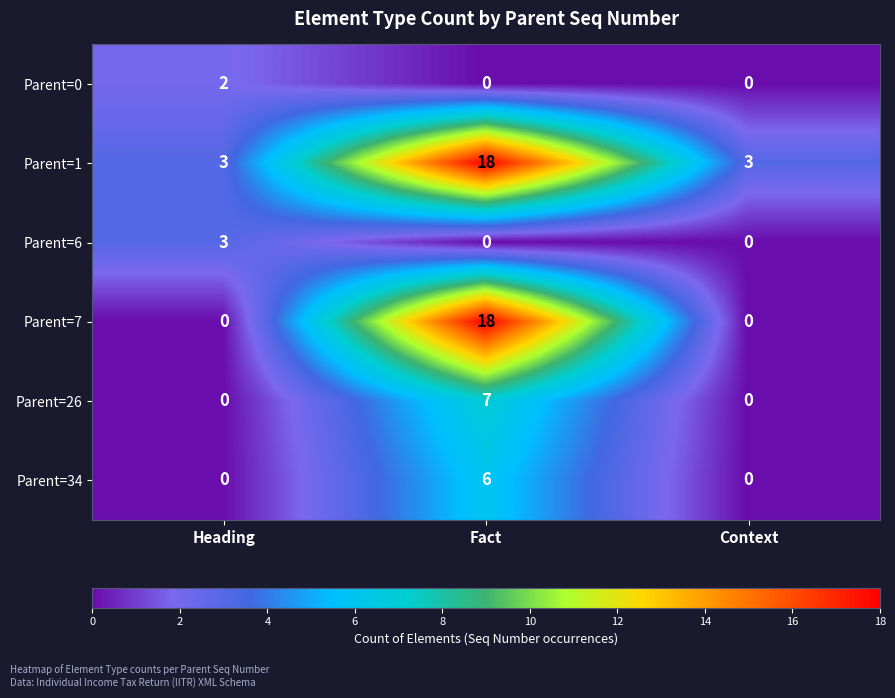

Reading right to left, what are all the values shown in this chart?

Parent=0: 0	0	2
Parent=1: 3	18	3
Parent=6: 0	0	3
Parent=7: 0	18	0
Parent=26: 0	7	0
Parent=34: 0	6	0